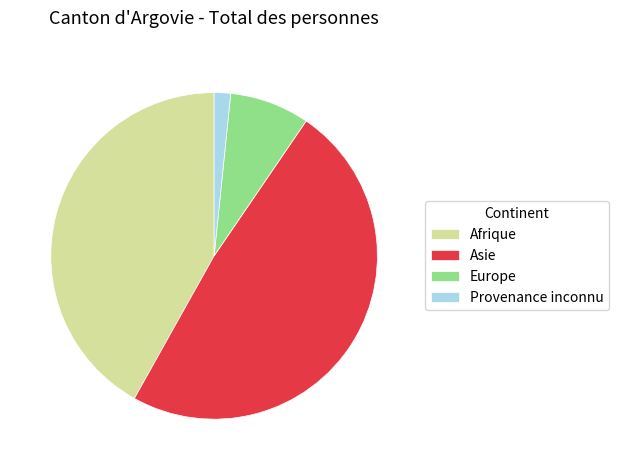

Is there any slice that represents more than half of the pie?

No